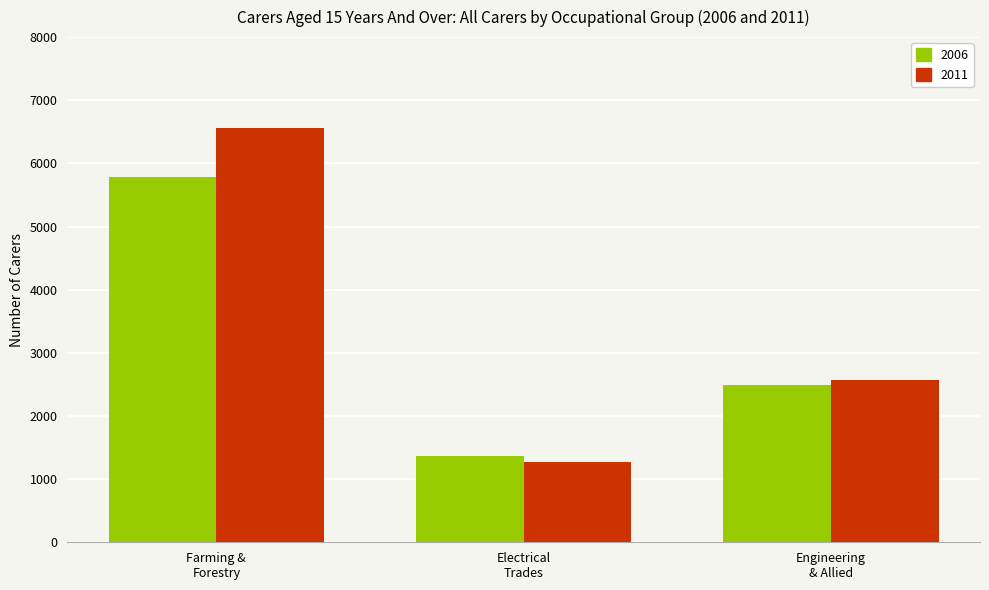

Rank the series by their maximum value, from lowest to highest.

2006, 2011